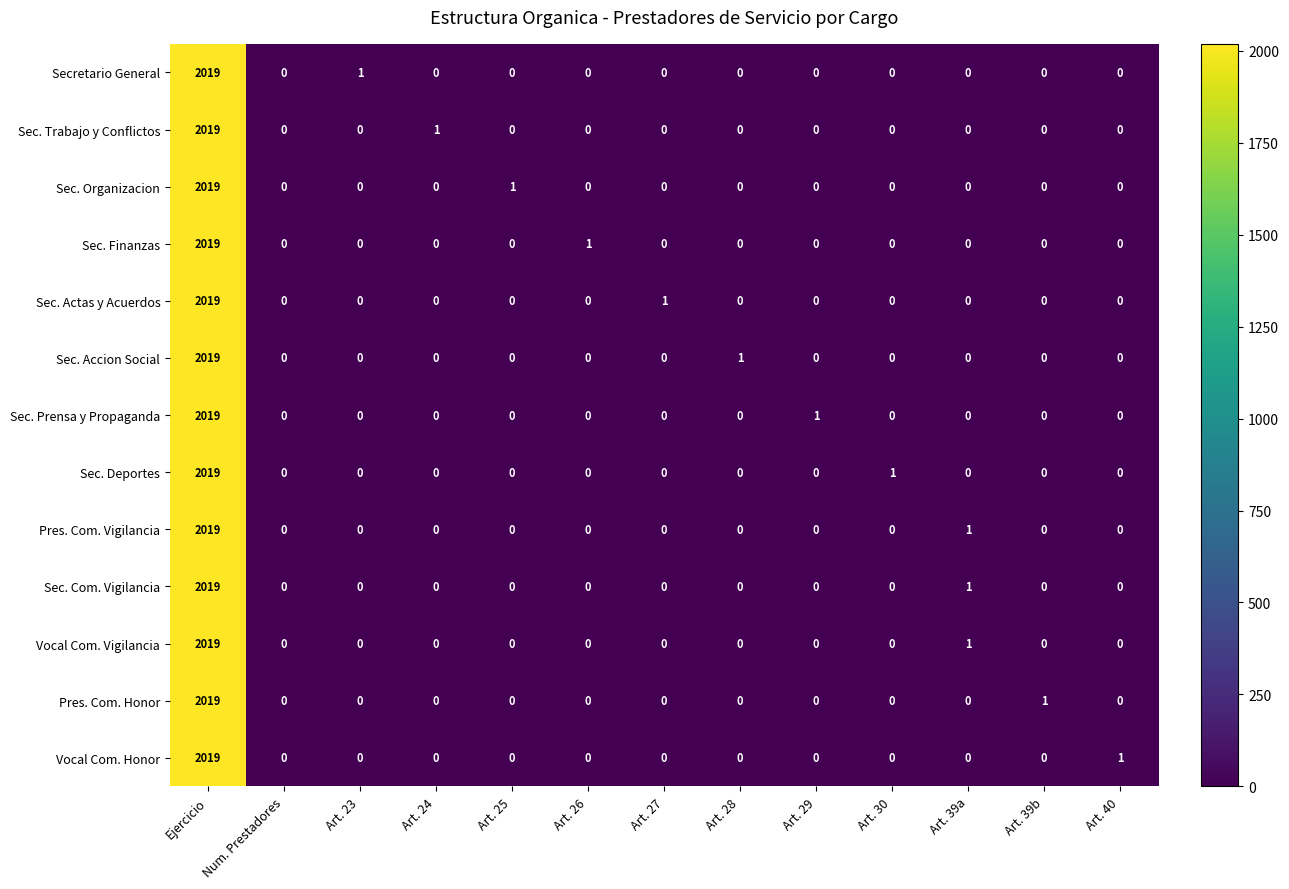

Is it true that Sec. Deportes equals 1336 at Art. 40?

False